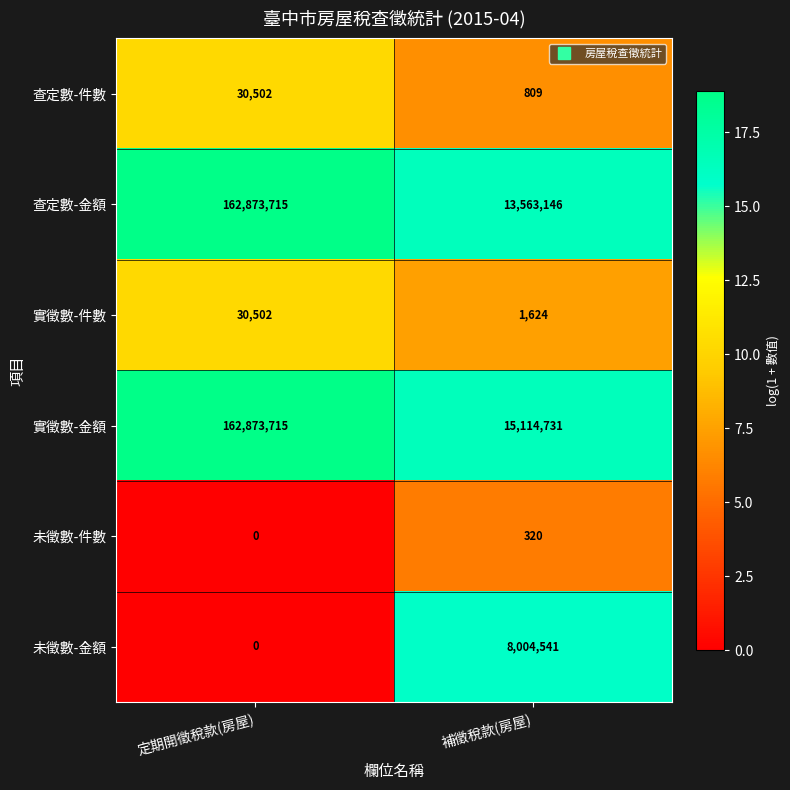

The value of 查定數-金額 at 定期開徵稅款(房屋) is 162873715. True or false?

True